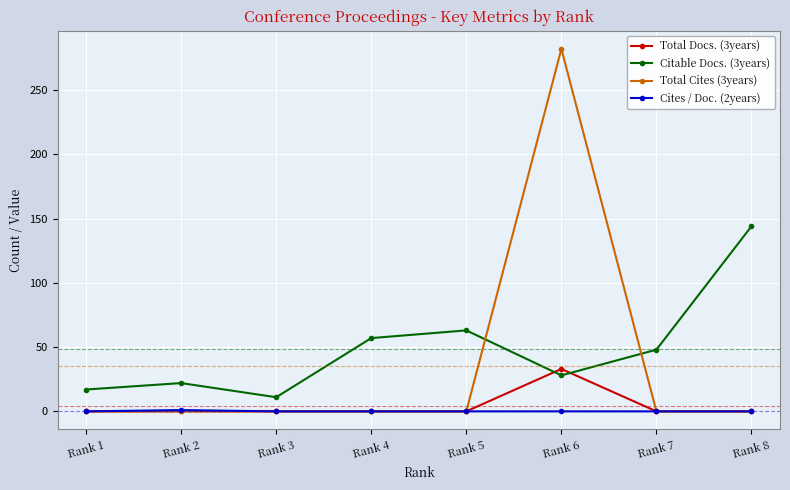

Does the chart display data point markers on the line(s)?

Yes